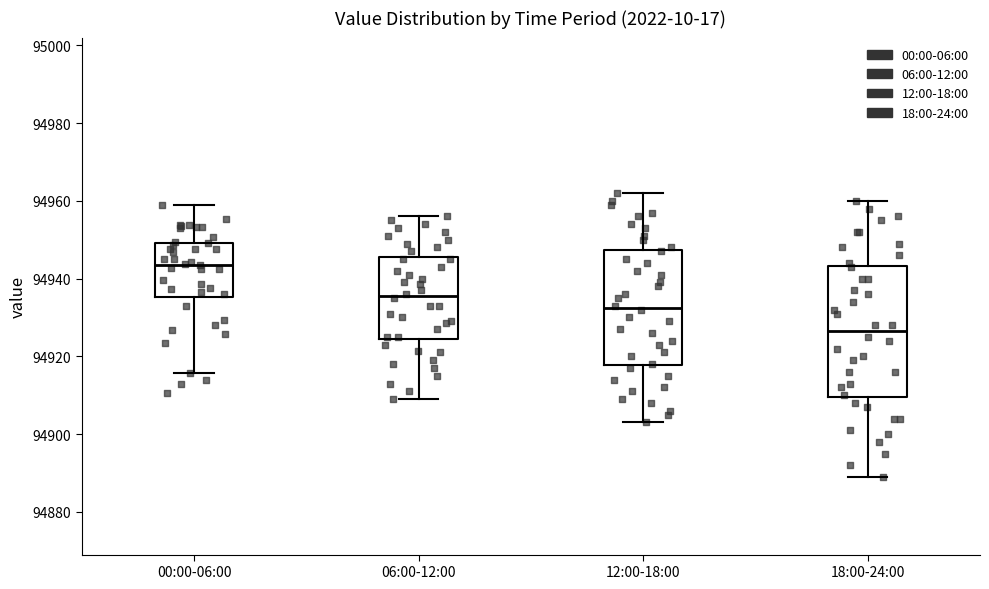

Reading left to right, read every box against the y-axis: the position of its median line, the range the box covers, and the ends of its whiskers. The values are not printed on the chart, so give them approximately, as read against the axis.

00:00-06:00: median 94944, box 94936 to 94950, whiskers 94916 to 94958
06:00-12:00: median 94936, box 94924 to 94946, whiskers 94910 to 94956
12:00-18:00: median 94932, box 94918 to 94948, whiskers 94904 to 94962
18:00-24:00: median 94926, box 94910 to 94944, whiskers 94890 to 94960